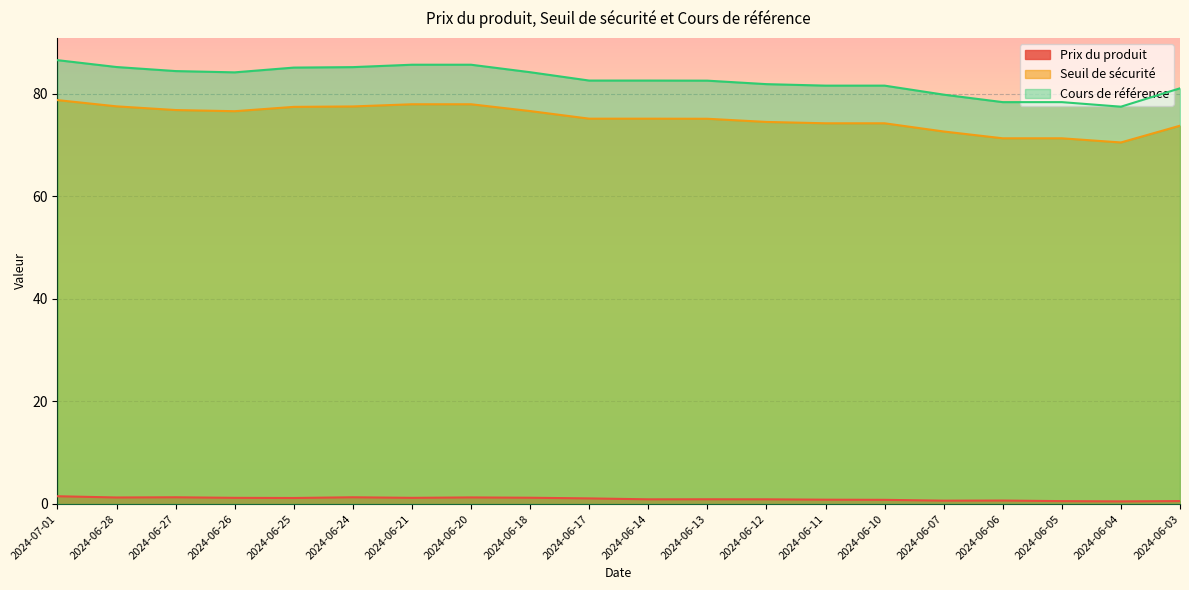

What is the average value of the Prix du produit series?

1.0